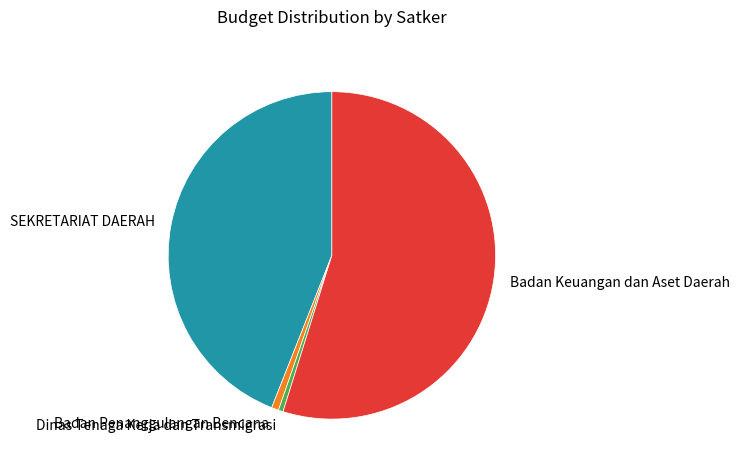

Does Badan Keuangan dan Aset Daerah represent more than half of the total?

Yes